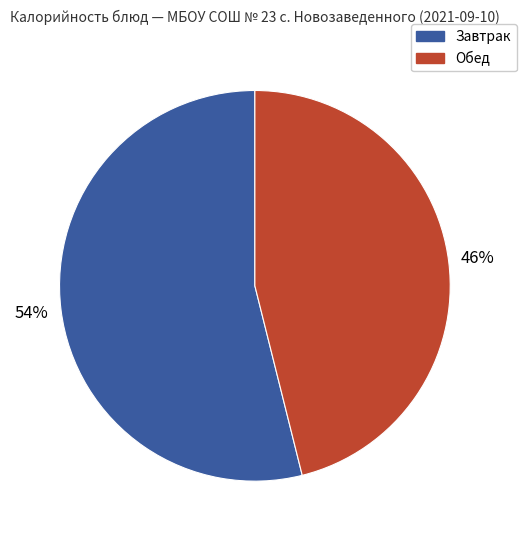

To the nearest percent, what is the difference between the largest and smallest slice percentages?

8%